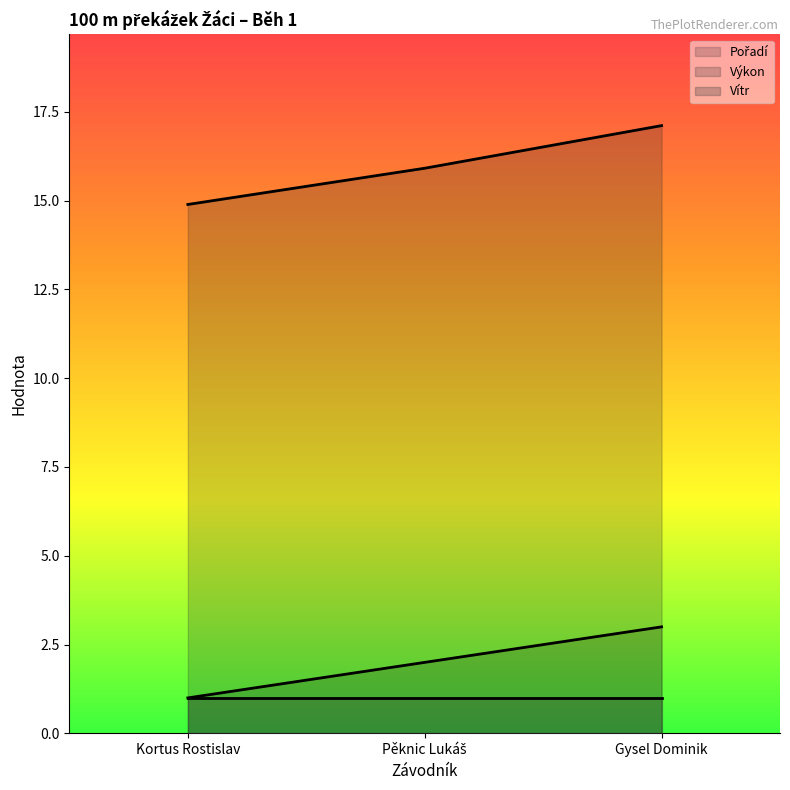

What position from the right is Kortus Rostislav?

3